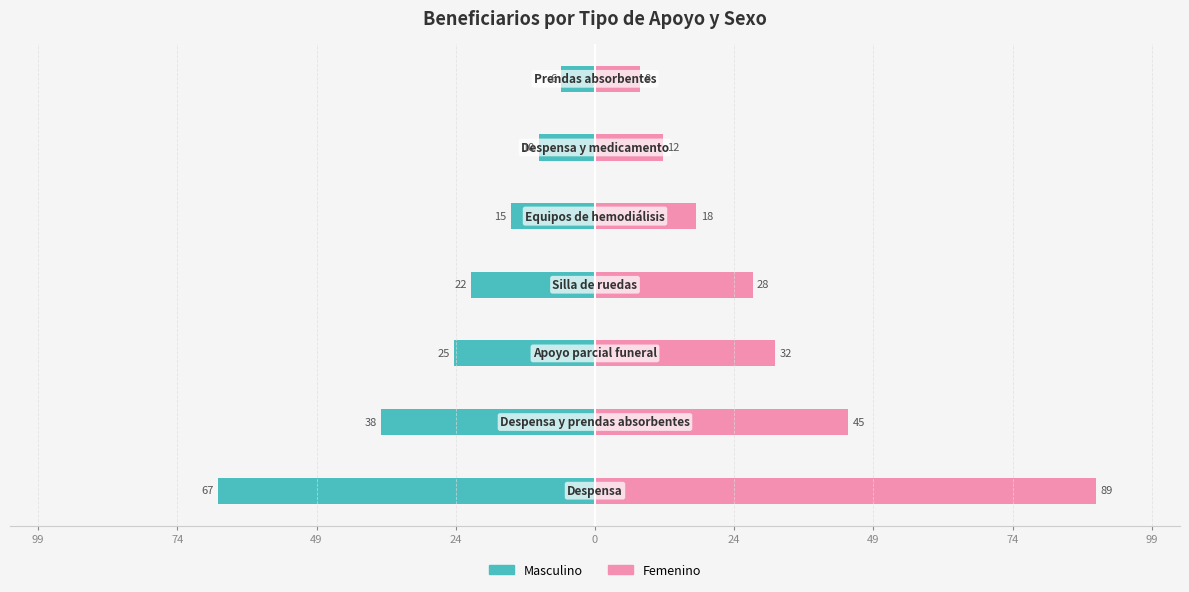

How many values in the Femenino series exceed 28?

3